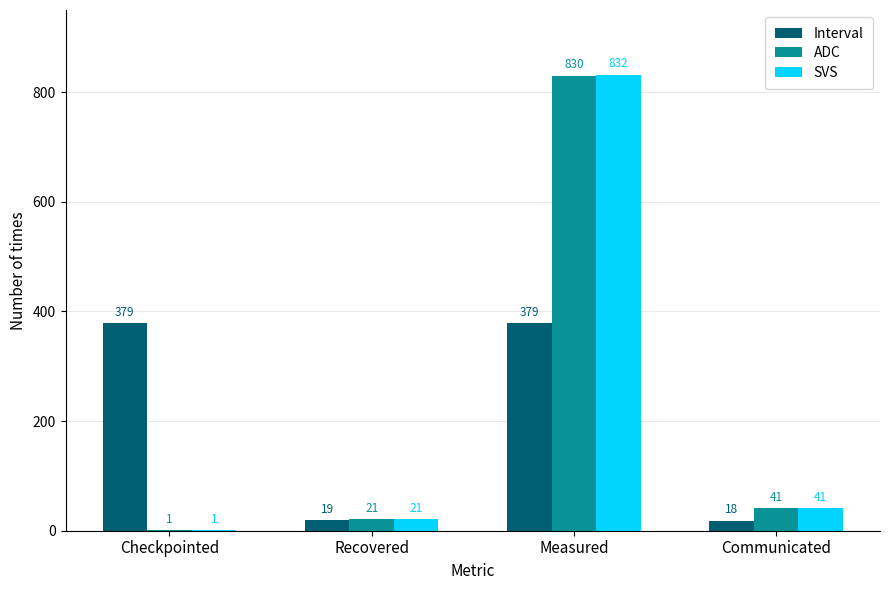

The ADC series shows 41 at Communicated. True or false?

True